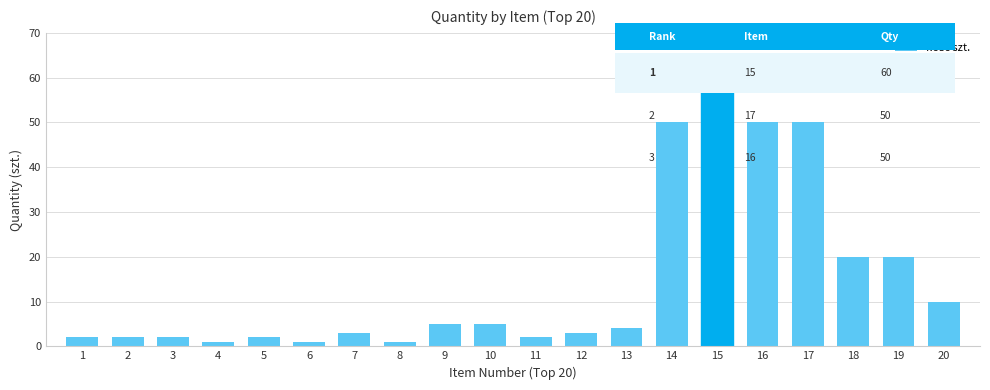

Is it true that the value at 9 is 2?

False